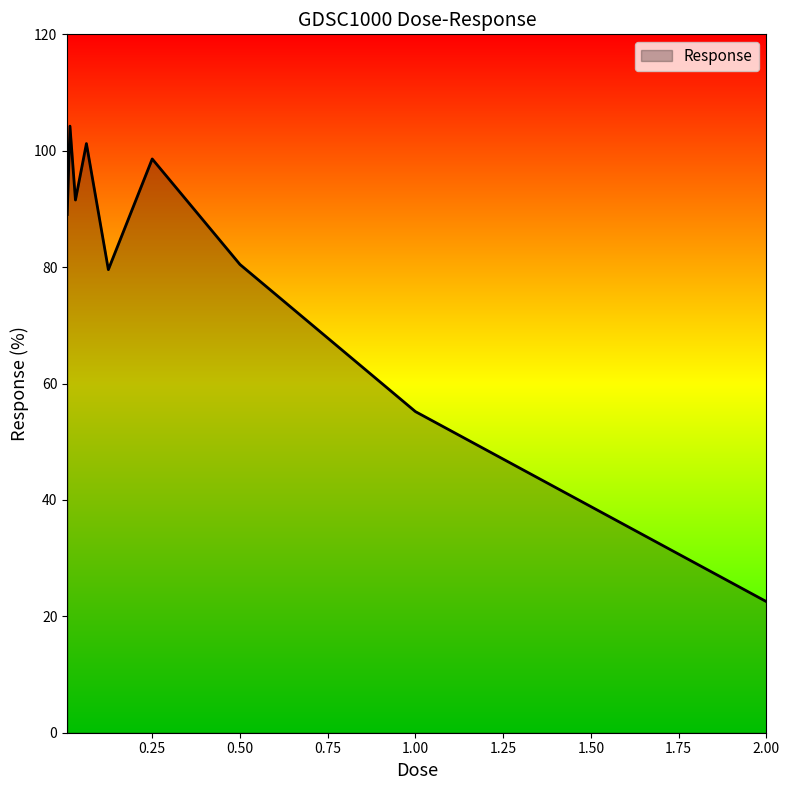

What is the minimum value shown in the chart?

22.5